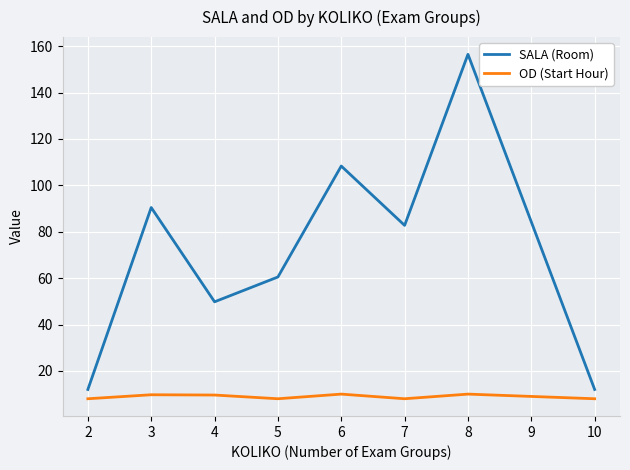

What value does the OD (Start Hour) series have at 5?

8.0